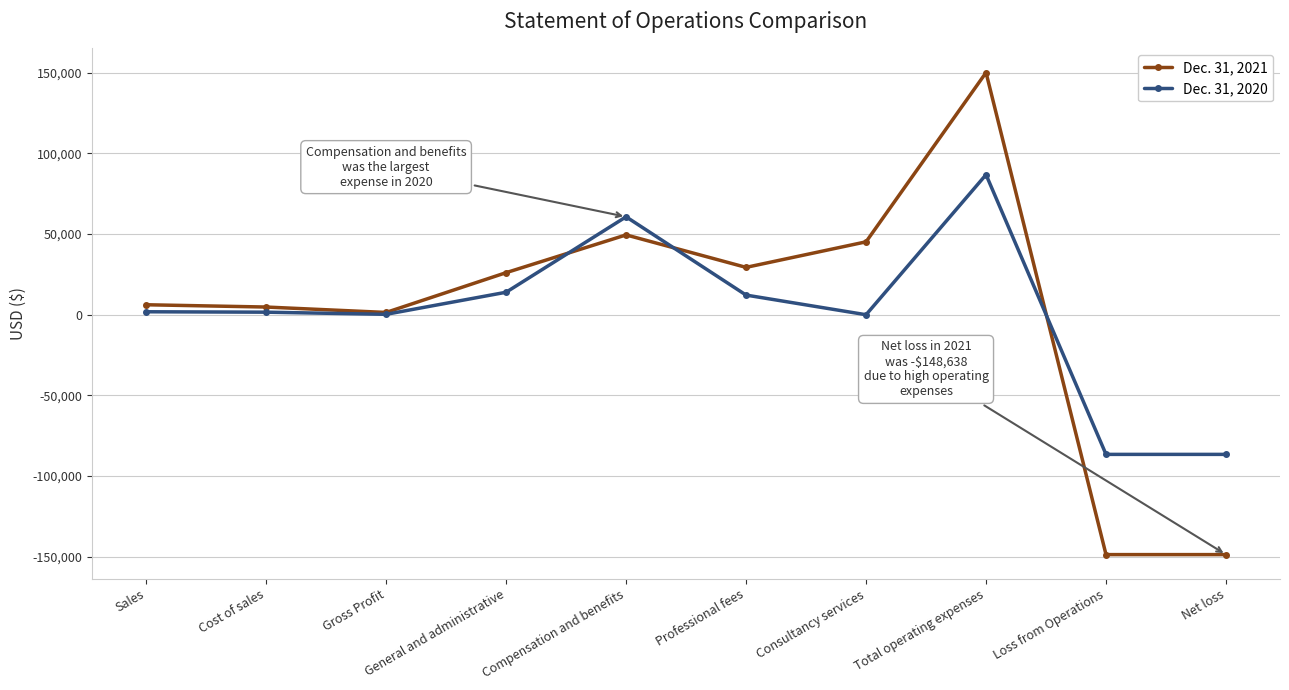

In Dec. 31, 2020, how many points are higher than both neighbors (excluding endpoints)?

2